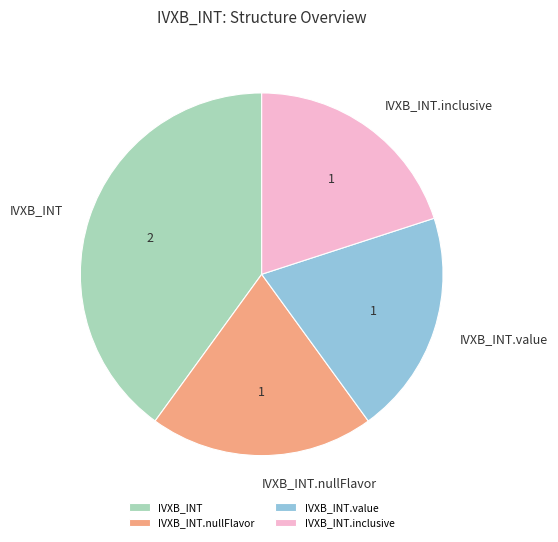

Do IVXB_INT.inclusive and IVXB_INT.nullFlavor together represent more than half of the pie?

No